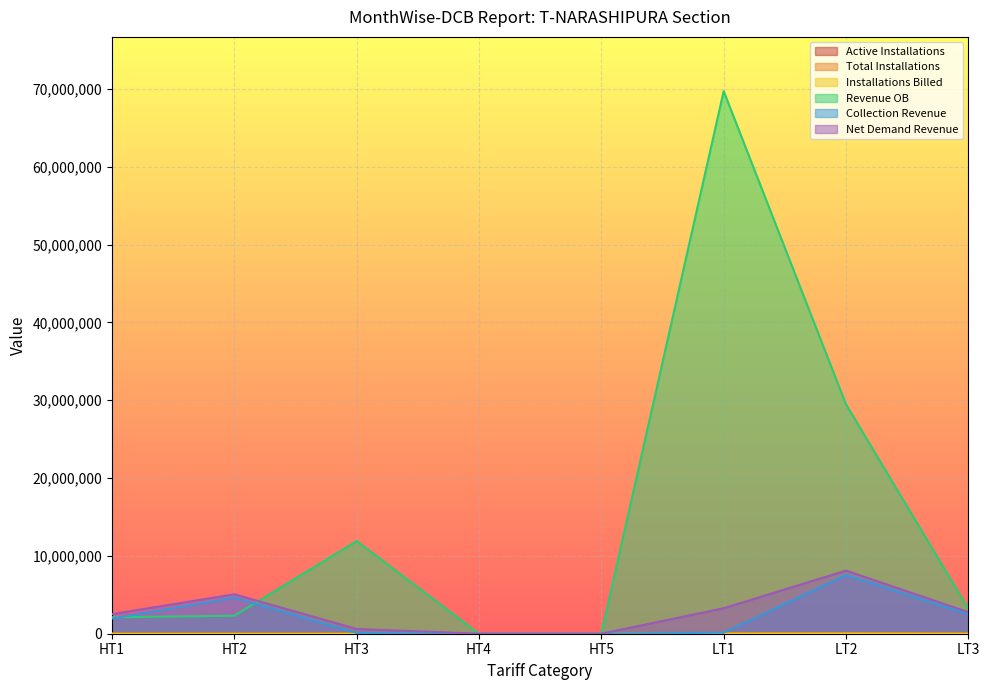

Reading left to right, what are all the values shown in this chart?

Active Installations: 7.0	21.0	5.0	0.0	0.0	16552.0	30417.0	3098.0
Total Installations: 7.0	28.0	6.0	0.0	0.0	17138.0	33106.0	3669.0
Installations Billed: 7.0	21.0	5.0	0.0	0.0	16195.0	29834.0	3024.0
Revenue OB: 2120188.9	2312534.4	11913450.8	0.0	0.0	69727269.9	29476882.3	3207048.6
Collection Revenue: 1958199.4	4640295.7	93932.4	0.0	0.0	130403.3	7542115.8	2485546.8
Net Demand Revenue: 2523119.8	5069135.8	612808.2	0.0	0.0	3276704.3	8113120.8	2770244.9